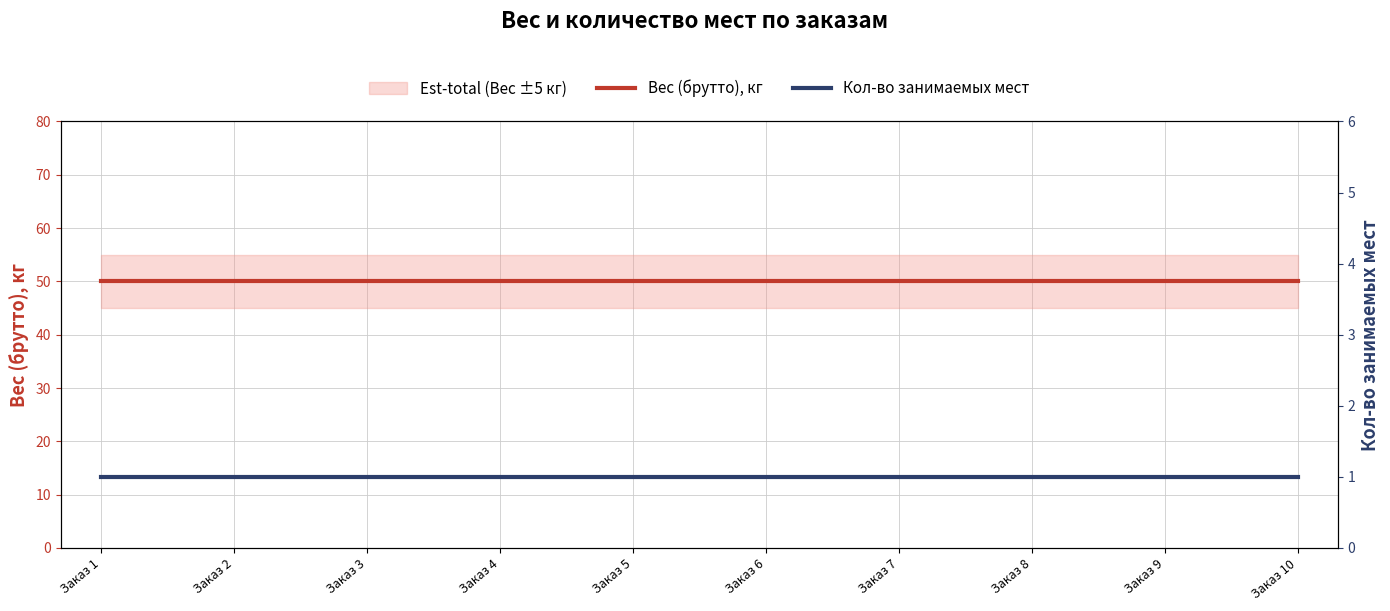

What is the highest value of the Вес (брутто), кг series?

50